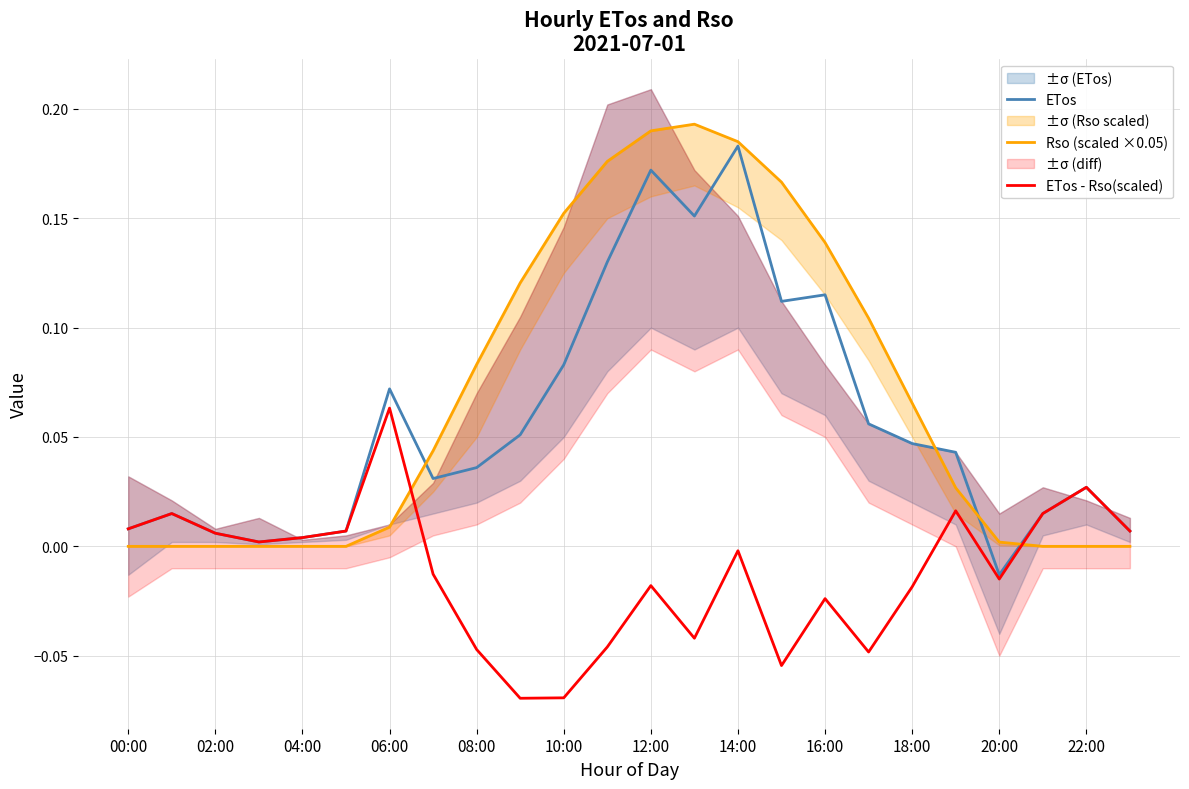

At which label does ETos reach its minimum?

20:00